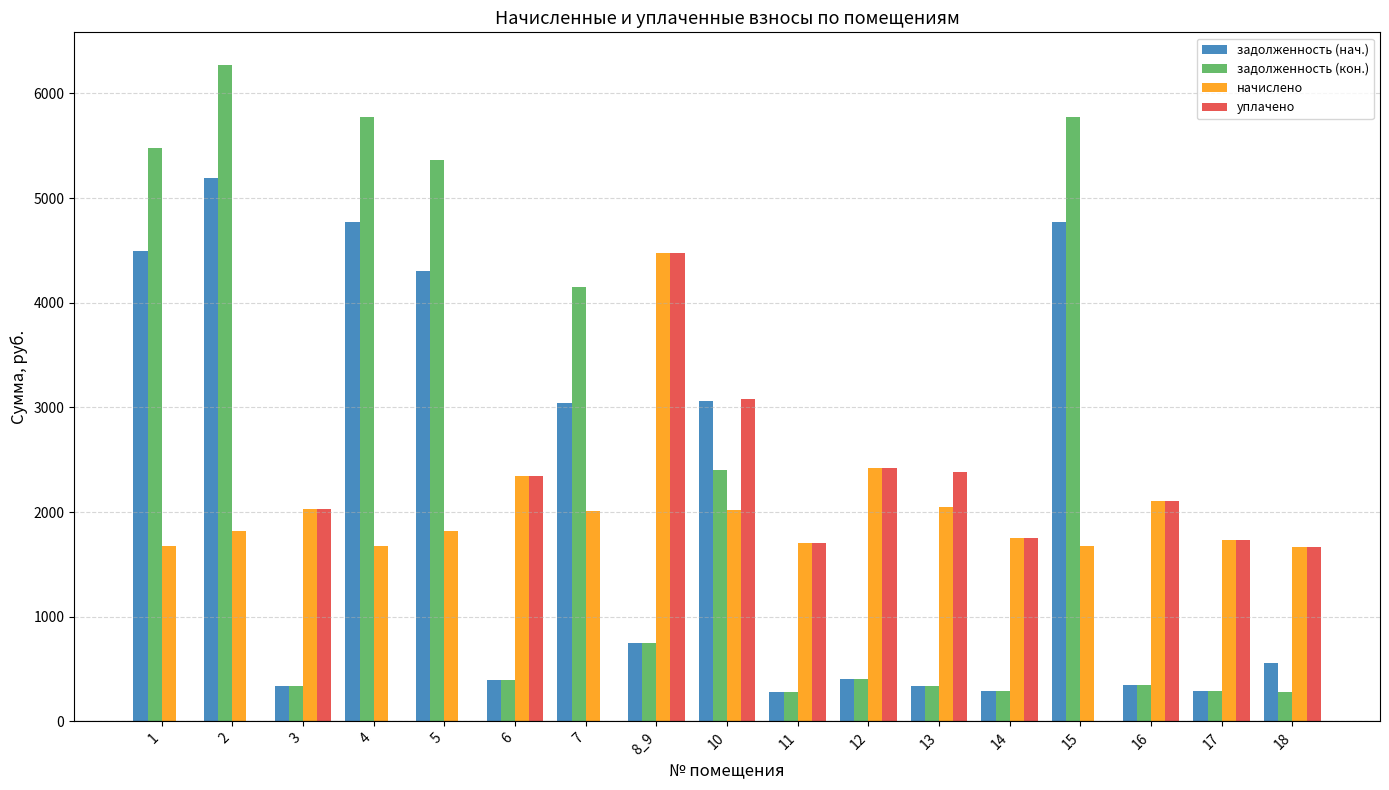

The начислено series shows 3353.6 at 16. True or false?

False